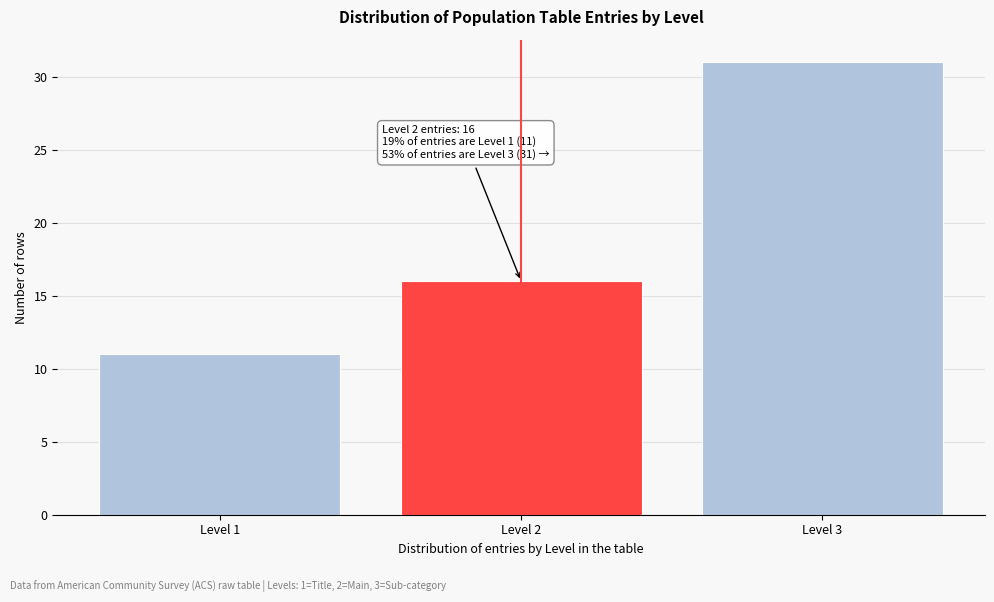

Reading right to left, what are all the values shown in this chart?

31	16	11